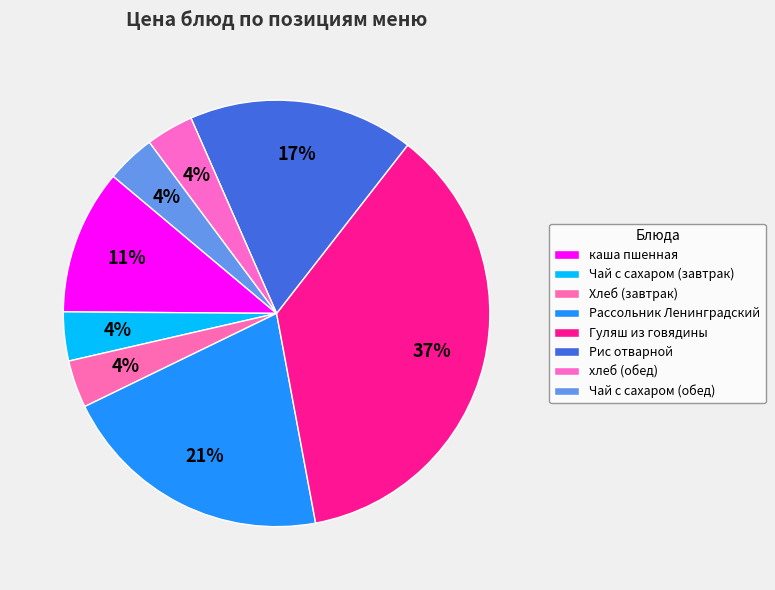

Which slice is the largest?

Гуляш из говядины